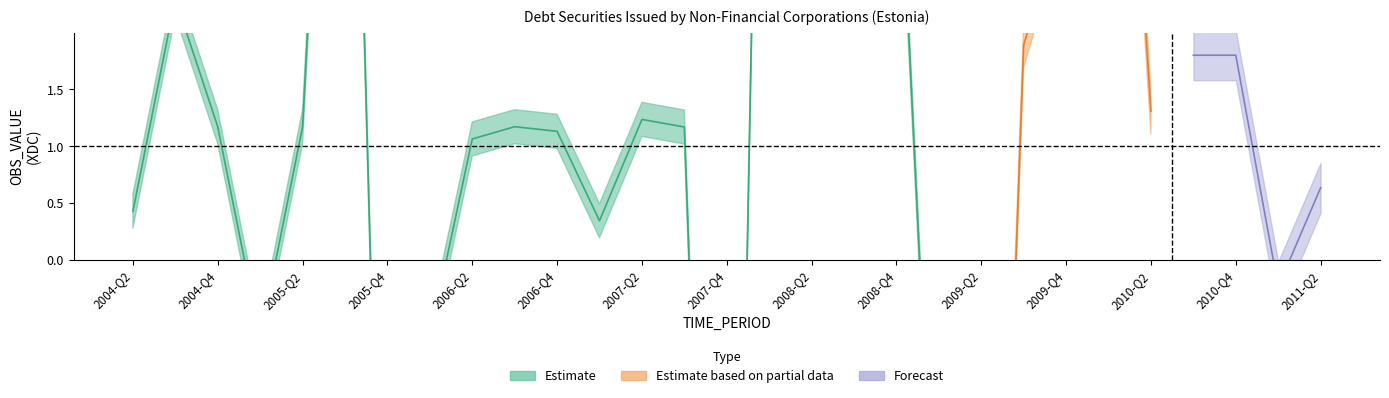

What is the approximate value at 2008-Q2?

2.7